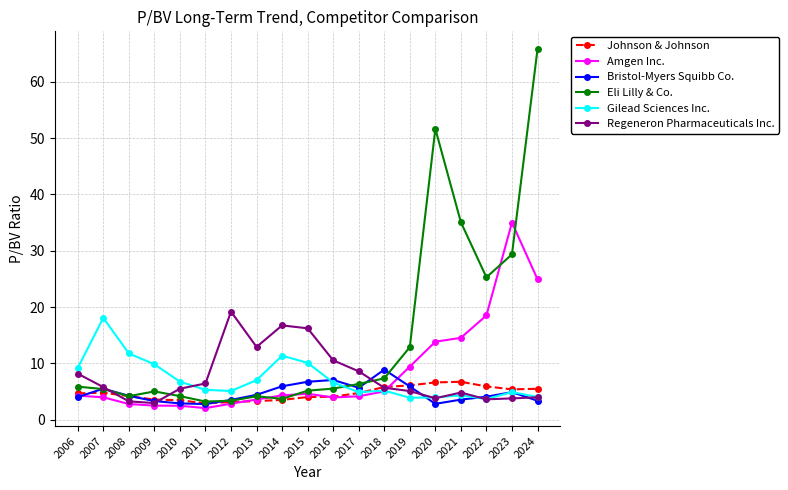

Rank the series by their maximum value, from highest to lowest.

Eli Lilly & Co., Amgen Inc., Regeneron Pharmaceuticals Inc., Gilead Sciences Inc., Bristol-Myers Squibb Co., Johnson & Johnson